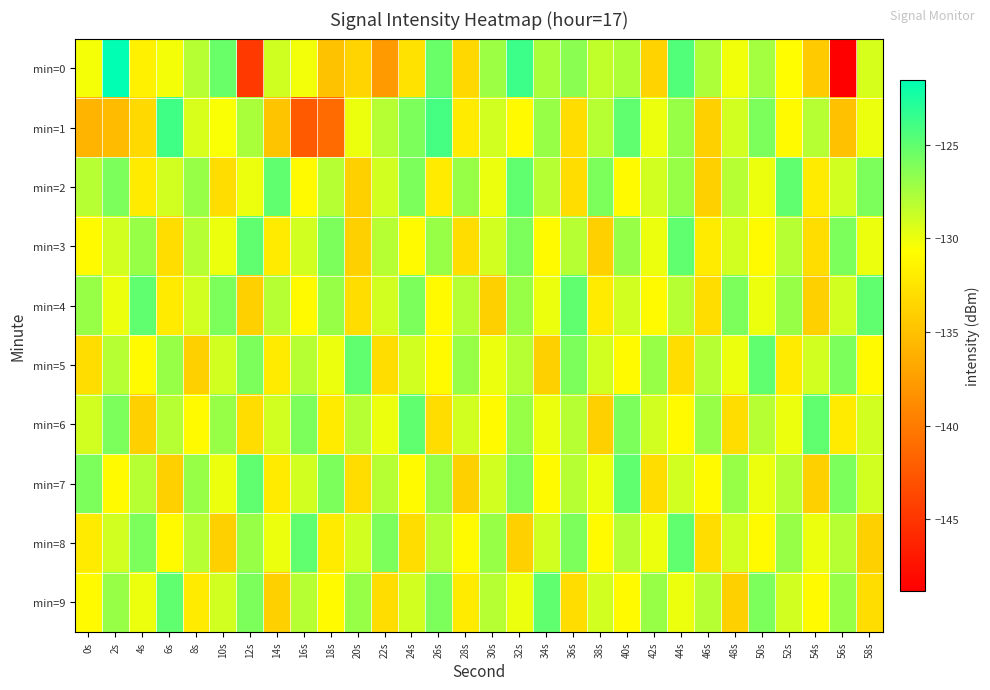

Reading left to right, what are all the values shown in this chart?

min=0: 0s=-130.3	2s=-121.5	4s=-131.6	6s=-130.3	8s=-128.0	10s=-125.3	12s=-144.7	14s=-128.9	16s=-130.2	18s=-134.9	20s=-133.7	22s=-137.8	24s=-132.7	26s=-125.3	28s=-133.4	30s=-127.2	32s=-123.7	34s=-127.6	36s=-126.5	38s=-128.4	40s=-127.8	42s=-133.8	44s=-124.5	46s=-127.7	48s=-130.1	50s=-127.4	52s=-130.7	54s=-134.3	56s=-148.8	58s=-129.2
min=1: 0s=-135.9	2s=-135.5	4s=-133.3	6s=-123.9	8s=-129.3	10s=-130.5	12s=-127.6	14s=-134.8	16s=-142.4	18s=-141.1	20s=-130.0	22s=-128.0	24s=-126.0	26s=-124.0	28s=-132.0	30s=-129.0	32s=-131.0	34s=-127.0	36s=-133.0	38s=-128.0	40s=-125.0	42s=-130.0	44s=-127.0	46s=-134.0	48s=-129.0	50s=-126.0	52s=-131.0	54s=-128.0	56s=-135.0	58s=-130.0
min=2: 0s=-128.0	2s=-126.0	4s=-132.0	6s=-129.0	8s=-127.0	10s=-133.0	12s=-130.0	14s=-125.0	16s=-131.0	18s=-128.0	20s=-134.0	22s=-129.0	24s=-126.0	26s=-132.0	28s=-127.0	30s=-130.0	32s=-125.0	34s=-128.0	36s=-133.0	38s=-126.0	40s=-131.0	42s=-129.0	44s=-127.0	46s=-134.0	48s=-128.0	50s=-130.0	52s=-125.0	54s=-132.0	56s=-129.0	58s=-126.0
min=3: 0s=-131.0	2s=-129.0	4s=-127.0	6s=-133.0	8s=-128.0	10s=-130.0	12s=-125.0	14s=-132.0	16s=-129.0	18s=-126.0	20s=-134.0	22s=-128.0	24s=-131.0	26s=-127.0	28s=-133.0	30s=-129.0	32s=-126.0	34s=-131.0	36s=-128.0	38s=-134.0	40s=-127.0	42s=-130.0	44s=-125.0	46s=-132.0	48s=-129.0	50s=-131.0	52s=-128.0	54s=-133.0	56s=-126.0	58s=-130.0
min=4: 0s=-127.0	2s=-130.0	4s=-125.0	6s=-132.0	8s=-129.0	10s=-126.0	12s=-134.0	14s=-128.0	16s=-131.0	18s=-127.0	20s=-133.0	22s=-129.0	24s=-126.0	26s=-131.0	28s=-128.0	30s=-134.0	32s=-127.0	34s=-130.0	36s=-125.0	38s=-132.0	40s=-129.0	42s=-131.0	44s=-128.0	46s=-133.0	48s=-126.0	50s=-130.0	52s=-127.0	54s=-134.0	56s=-129.0	58s=-125.0
min=5: 0s=-133.0	2s=-128.0	4s=-131.0	6s=-127.0	8s=-134.0	10s=-129.0	12s=-126.0	14s=-132.0	16s=-128.0	18s=-130.0	20s=-125.0	22s=-133.0	24s=-129.0	26s=-131.0	28s=-127.0	30s=-130.0	32s=-128.0	34s=-134.0	36s=-126.0	38s=-129.0	40s=-131.0	42s=-127.0	44s=-133.0	46s=-128.0	48s=-130.0	50s=-125.0	52s=-132.0	54s=-129.0	56s=-126.0	58s=-131.0
min=6: 0s=-129.0	2s=-126.0	4s=-134.0	6s=-128.0	8s=-131.0	10s=-127.0	12s=-133.0	14s=-129.0	16s=-126.0	18s=-132.0	20s=-128.0	22s=-130.0	24s=-125.0	26s=-133.0	28s=-129.0	30s=-131.0	32s=-127.0	34s=-130.0	36s=-128.0	38s=-134.0	40s=-126.0	42s=-129.0	44s=-131.0	46s=-127.0	48s=-133.0	50s=-128.0	52s=-130.0	54s=-125.0	56s=-132.0	58s=-129.0
min=7: 0s=-126.0	2s=-131.0	4s=-128.0	6s=-134.0	8s=-127.0	10s=-130.0	12s=-125.0	14s=-132.0	16s=-129.0	18s=-126.0	20s=-133.0	22s=-128.0	24s=-131.0	26s=-127.0	28s=-134.0	30s=-129.0	32s=-126.0	34s=-131.0	36s=-128.0	38s=-130.0	40s=-125.0	42s=-133.0	44s=-129.0	46s=-131.0	48s=-127.0	50s=-130.0	52s=-128.0	54s=-134.0	56s=-126.0	58s=-129.0
min=8: 0s=-132.0	2s=-129.0	4s=-126.0	6s=-131.0	8s=-128.0	10s=-134.0	12s=-127.0	14s=-130.0	16s=-125.0	18s=-132.0	20s=-129.0	22s=-126.0	24s=-133.0	26s=-128.0	28s=-131.0	30s=-127.0	32s=-134.0	34s=-129.0	36s=-126.0	38s=-131.0	40s=-128.0	42s=-130.0	44s=-125.0	46s=-133.0	48s=-129.0	50s=-131.0	52s=-127.0	54s=-130.0	56s=-128.0	58s=-134.0
min=9: 0s=-131.0	2s=-127.0	4s=-130.0	6s=-125.0	8s=-132.0	10s=-129.0	12s=-126.0	14s=-134.0	16s=-128.0	18s=-131.0	20s=-127.0	22s=-133.0	24s=-129.0	26s=-126.0	28s=-132.0	30s=-128.0	32s=-130.0	34s=-125.0	36s=-133.0	38s=-129.0	40s=-131.0	42s=-127.0	44s=-130.0	46s=-128.0	48s=-134.0	50s=-126.0	52s=-129.0	54s=-131.0	56s=-127.0	58s=-133.0